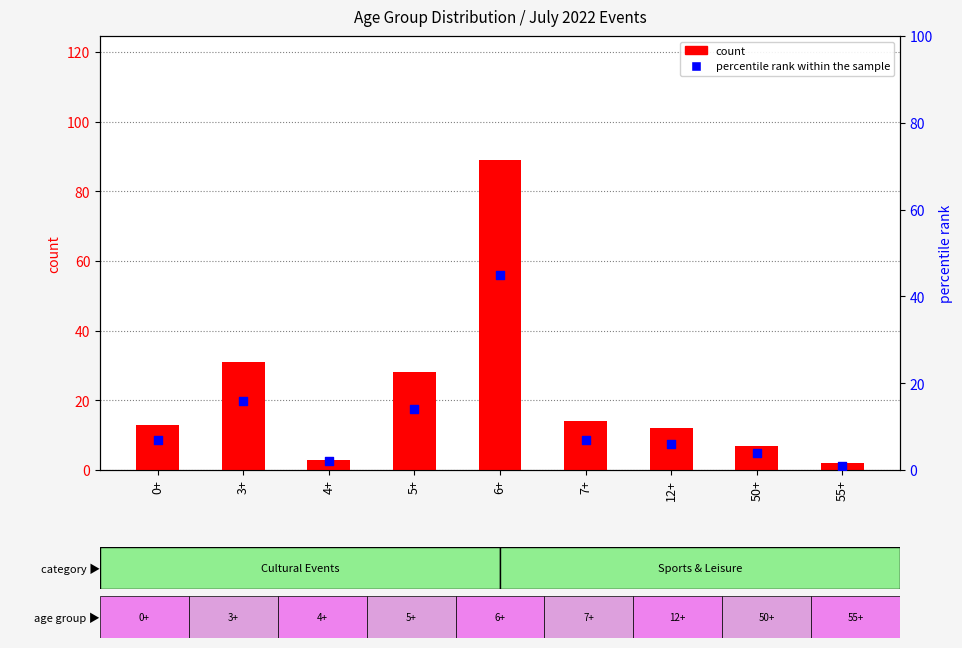

Which series reaches the maximum Y coordinate?

count